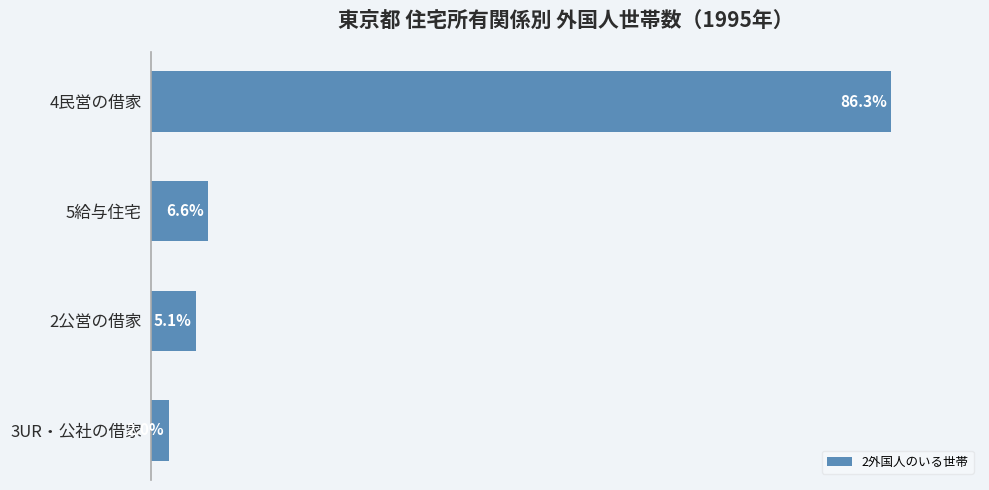

Which has a higher value, 3UR・公社の借家 or 5給与住宅?

5給与住宅